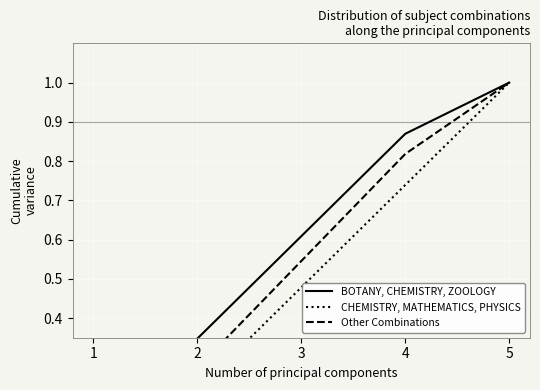

What is the greatest value displayed?

1.0